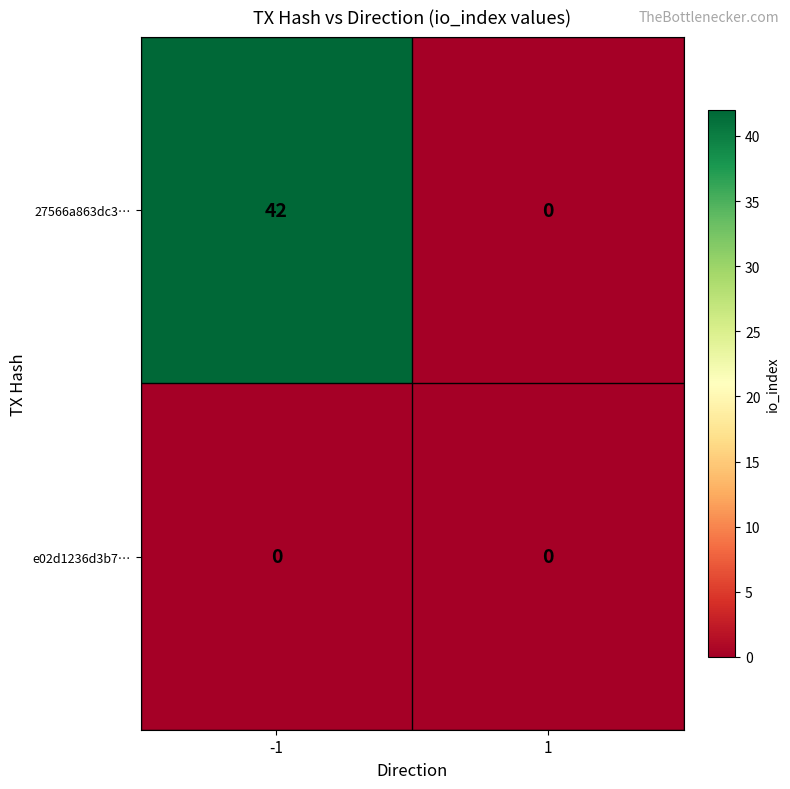

How many data points in 27566a863dc3… are less than 42?

1